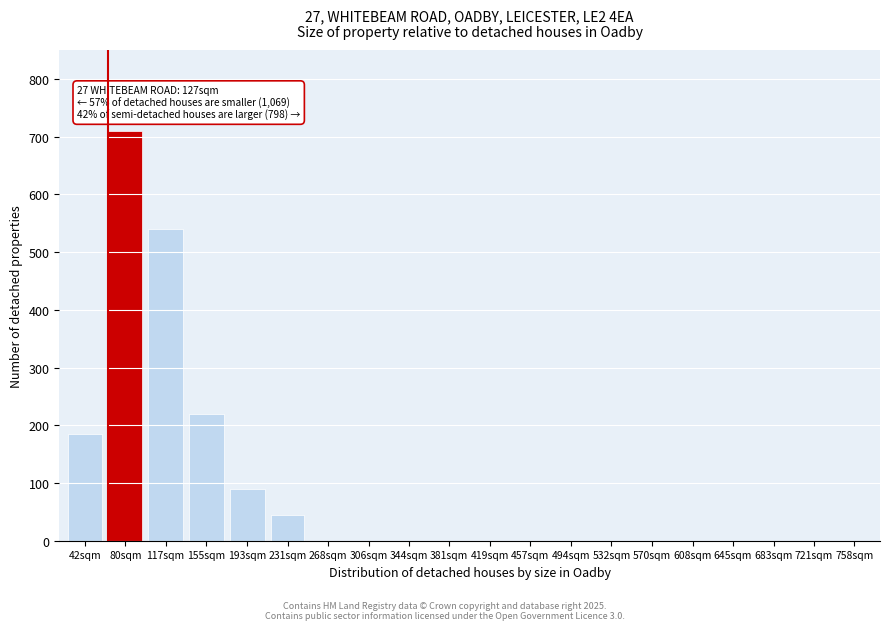

Reading left to right, list all the values displayed in this chart.

42sqm=185	80sqm=710	117sqm=540	155sqm=220	193sqm=90	231sqm=45	268sqm=0	306sqm=0	344sqm=0	381sqm=0	419sqm=0	457sqm=0	494sqm=0	532sqm=0	570sqm=0	608sqm=0	645sqm=0	683sqm=0	721sqm=0	758sqm=0